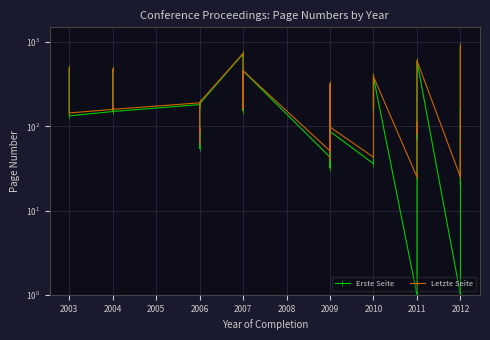

Between 2009 and 2011, which series saw the biggest shift?

Erste Seite